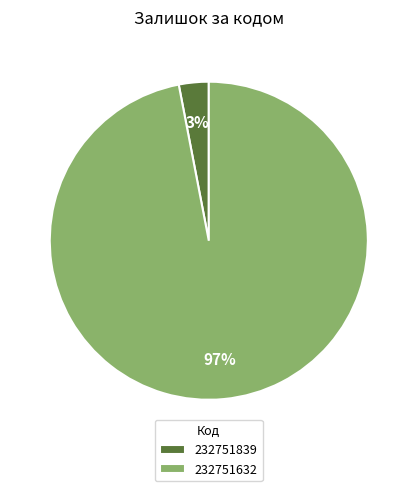

To the nearest percent, what is the combined percentage of 232751839 and 232751632?

100%